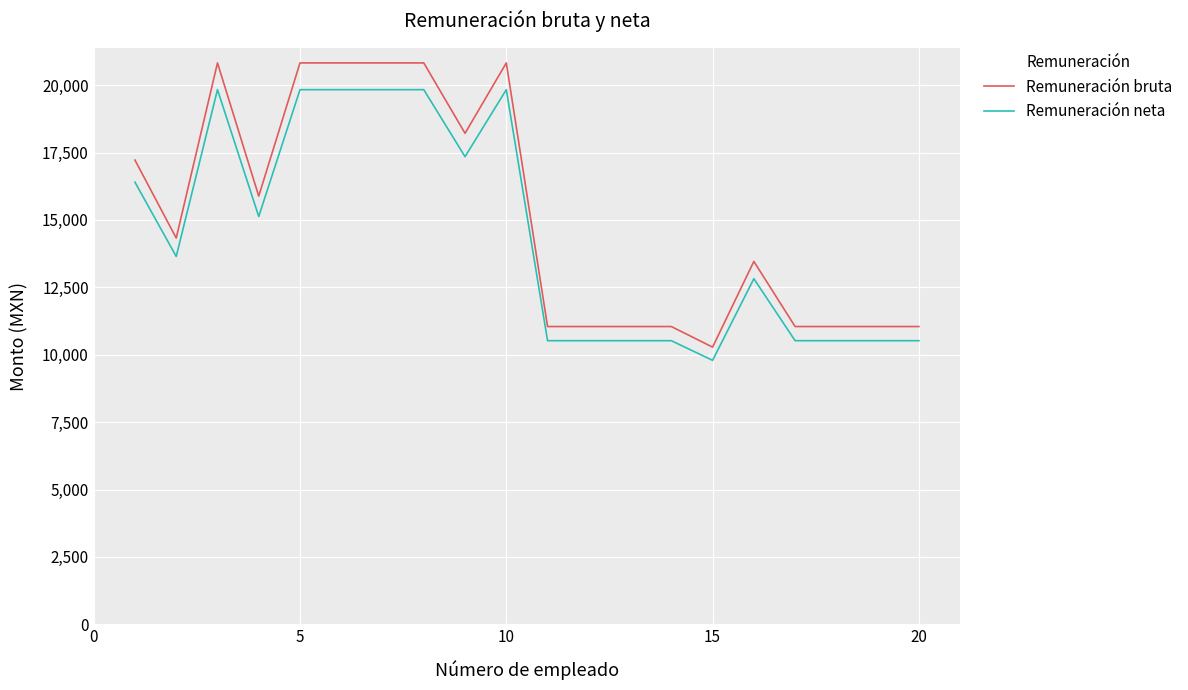

Rank the series by their maximum value, from lowest to highest.

Remuneración neta, Remuneración bruta